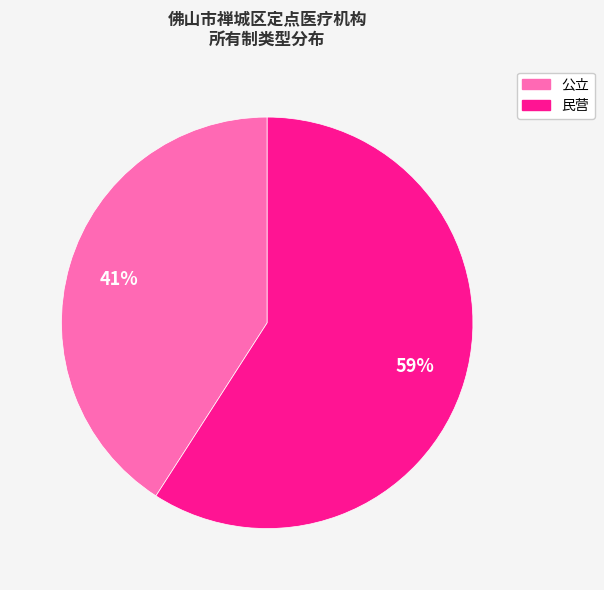

Do 公立 and 民营 together represent more than half of the pie?

Yes